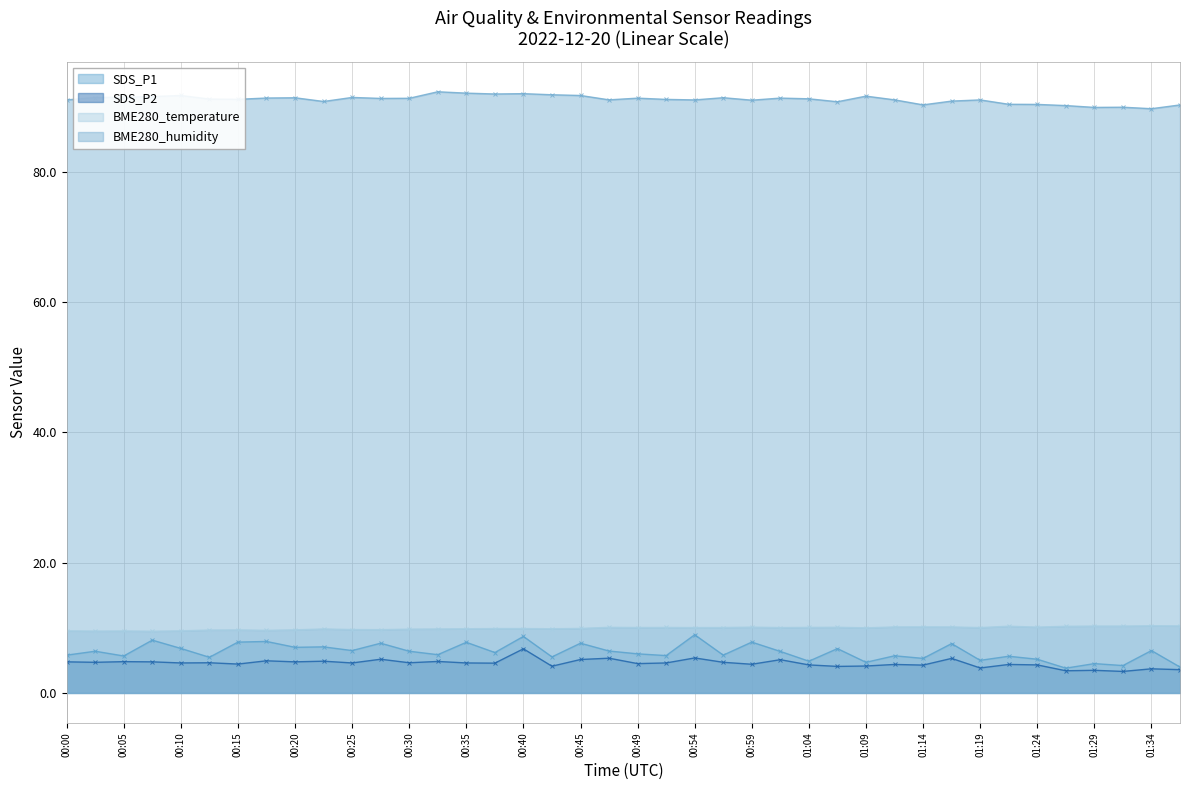

List the series in order of their peak value, highest first.

BME280_humidity, BME280_temperature, SDS_P1, SDS_P2